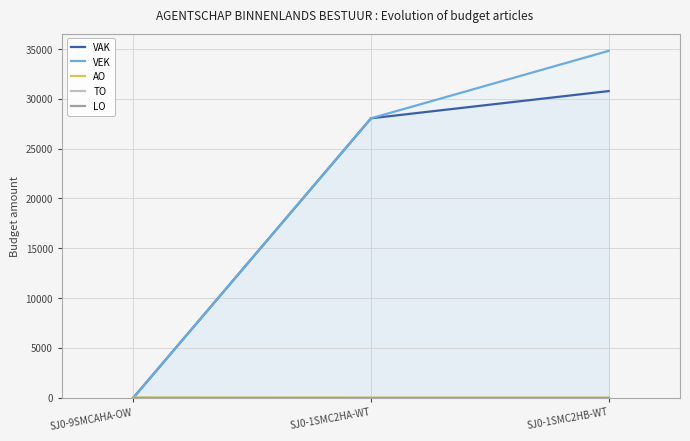

Which has a higher value, SJ0-1SMC2HA-WT or SJ0-1SMC2HB-WT?

SJ0-1SMC2HB-WT